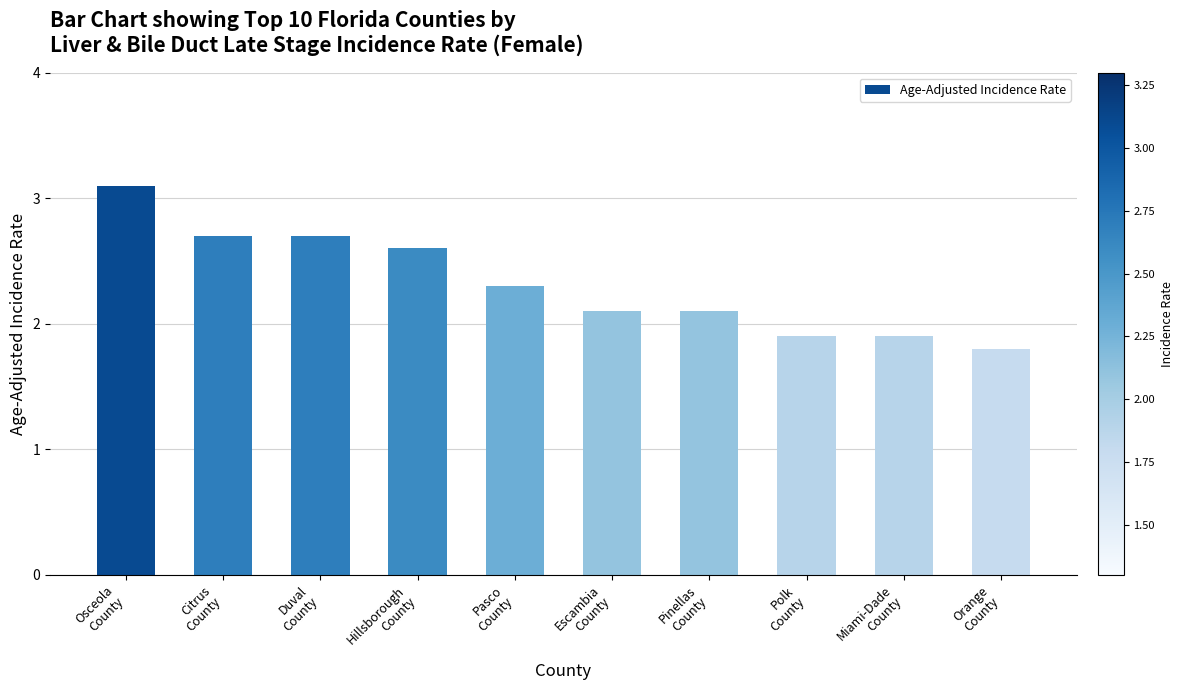

What is the difference between the maximum and minimum values?

1.3